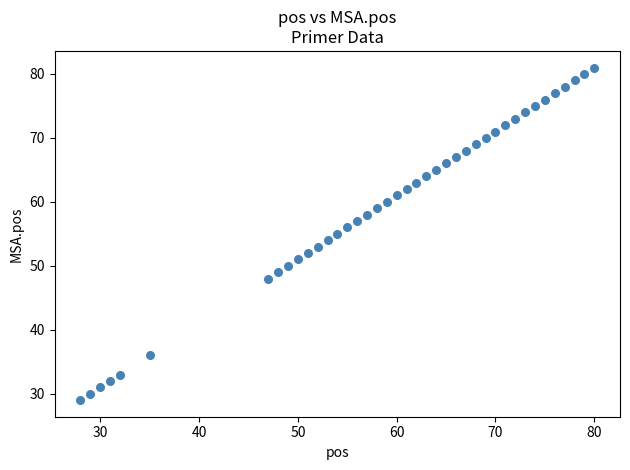

What is the range of X values (max minus min)?

52